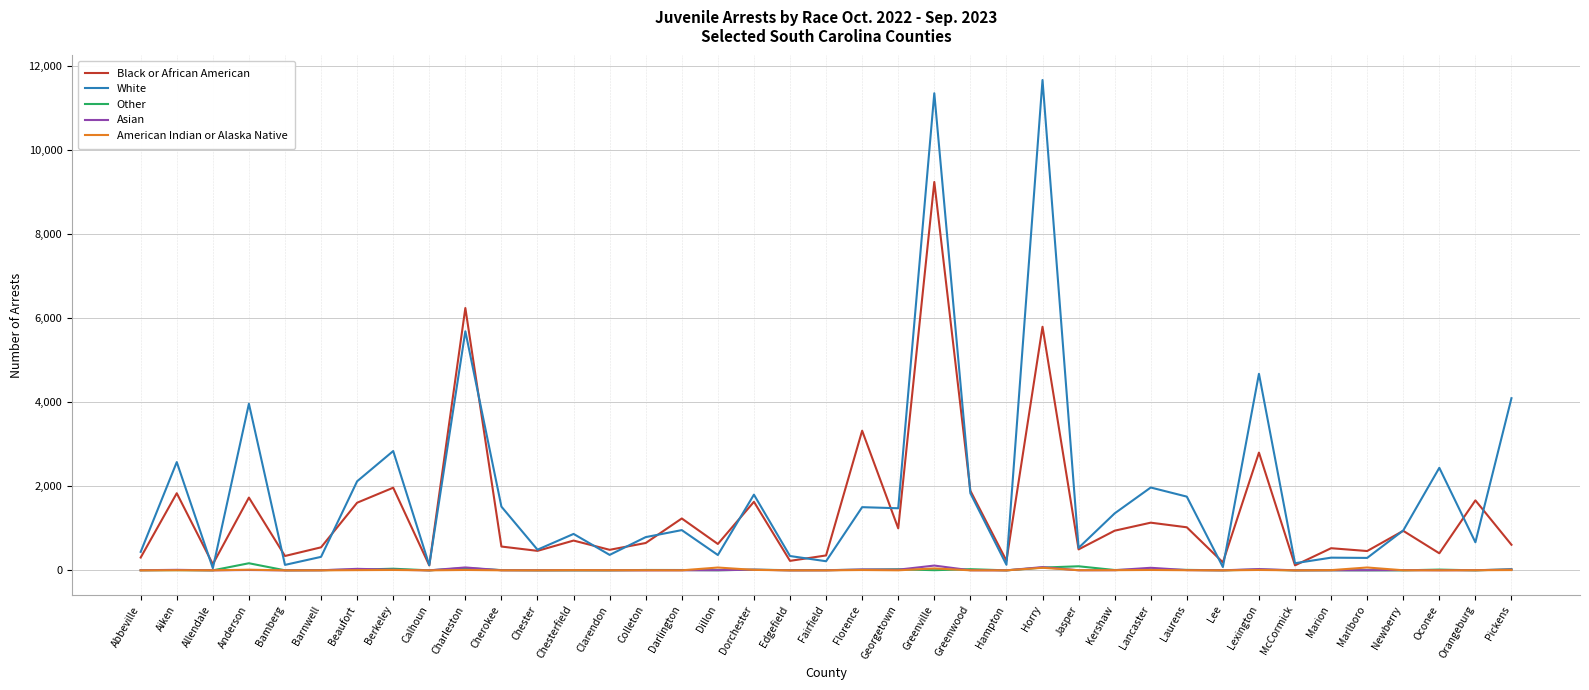

What is the spread (max minus min) of values at Greenwood?

1894